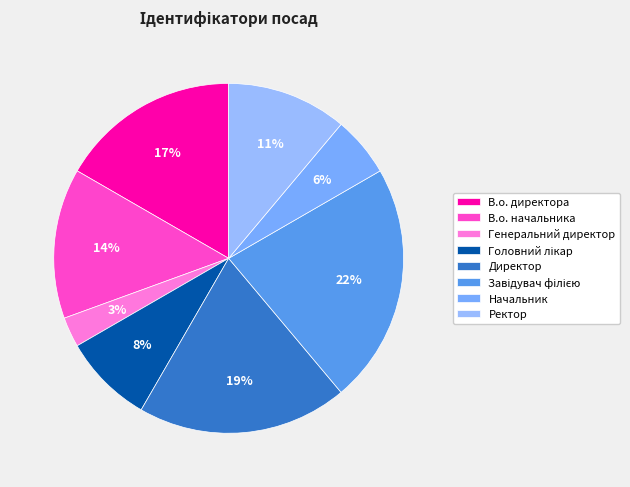

How many segments does this pie chart have?

8